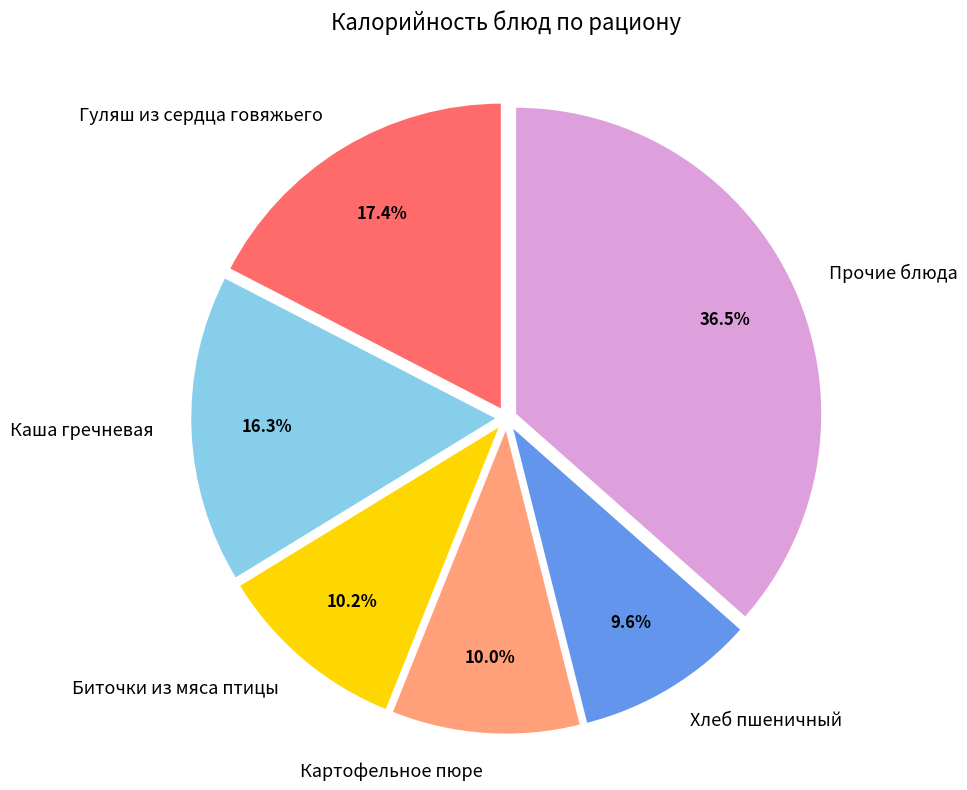

To the nearest percent, what is the difference between the largest and smallest slice percentages?

27%